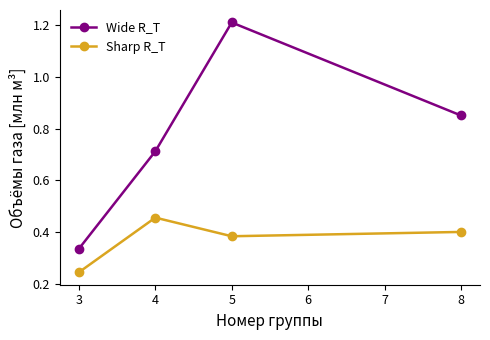

Count the Sharp R_T values in the range 0 to 1.

4